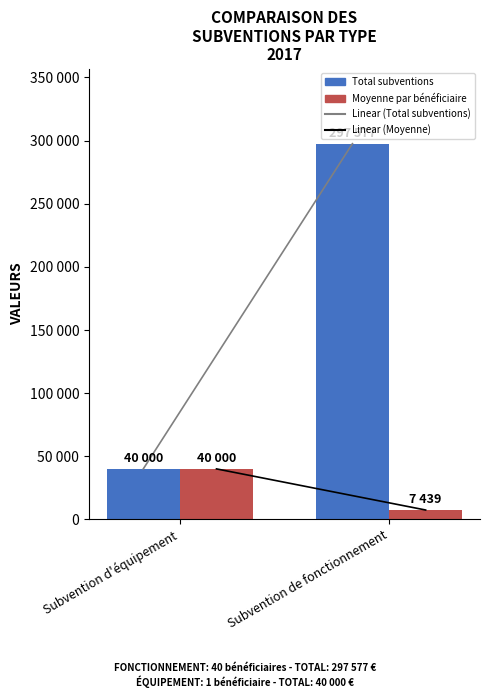

How many Moyenne par bénéficiaire values are between 7439 and 40000?

2